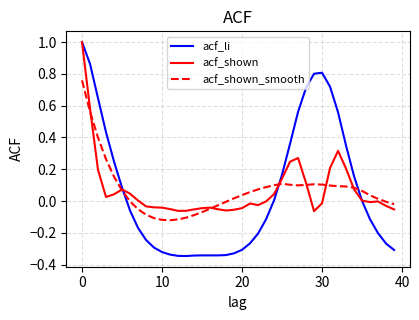

What is the maximum value shown in the chart?

1.0